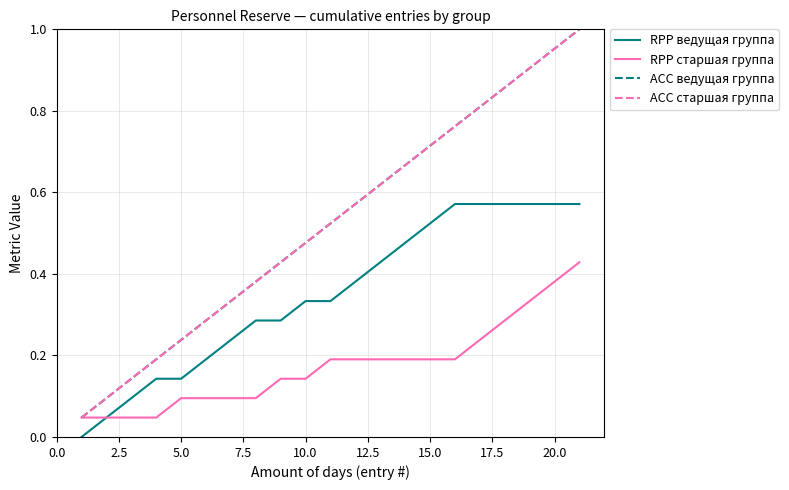

True or false: RPP ведущая группа and ACC ведущая группа intersect in this chart.

False